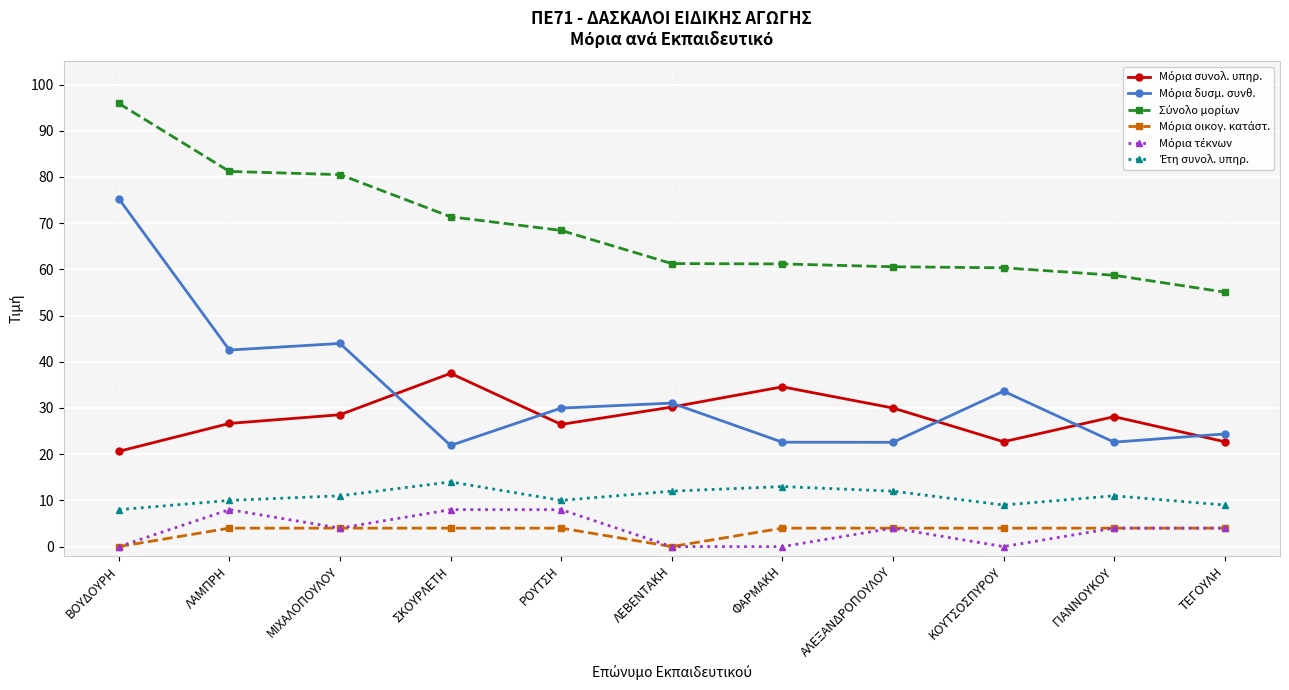

What is the spread (max minus min) of values at ΜΙΧΑΛΟΠΟΥΛΟΥ?

76.5